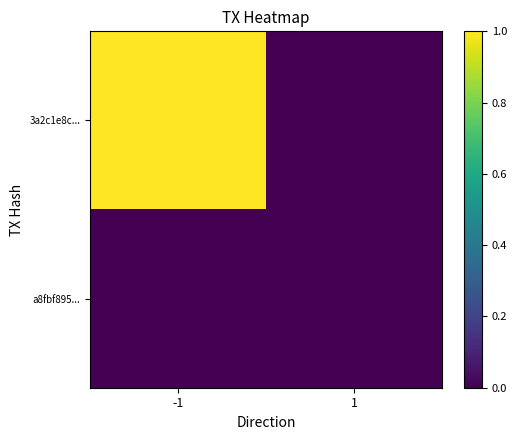

What is the difference between the highest and lowest values at -1?

1